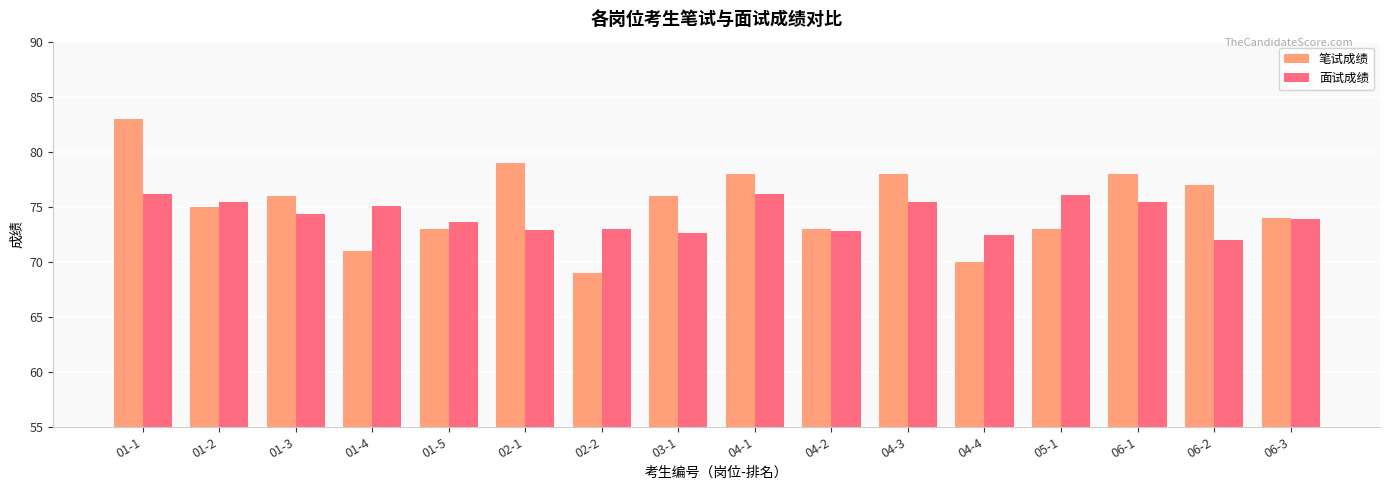

Are the bars horizontal?

No